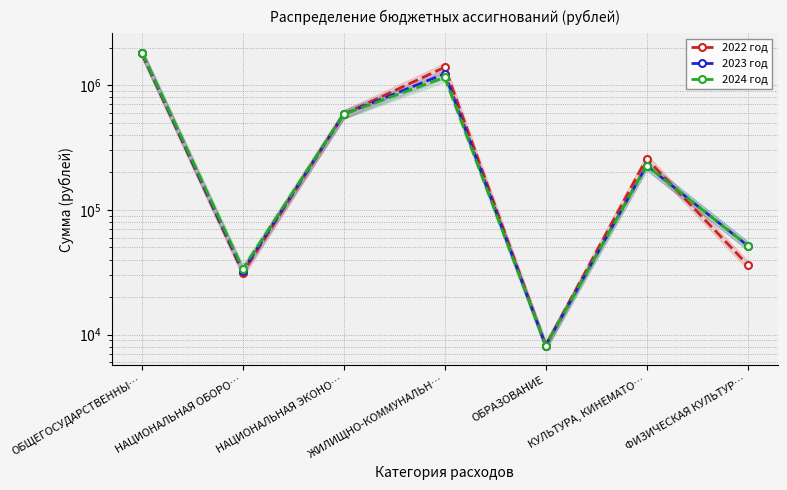

Which category has the highest value in the 2023 год series?

ОБЩЕГОСУДАРСТВЕННЫ…